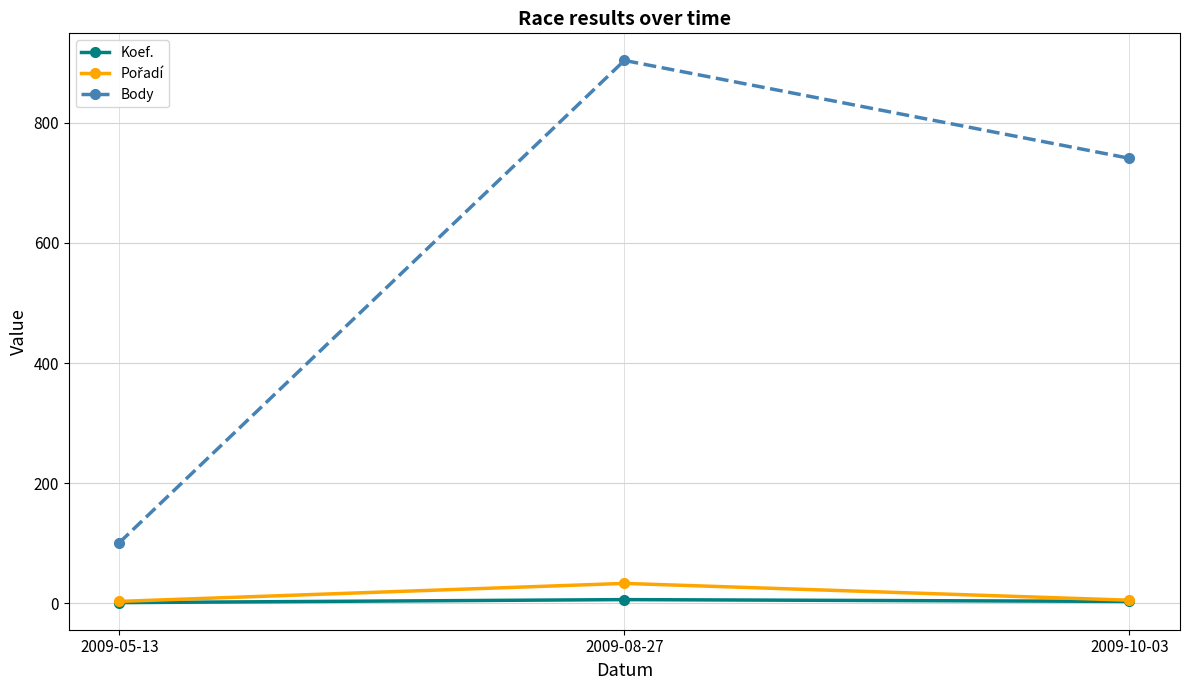

Where is Body nearest to the value 502?

2009-10-03